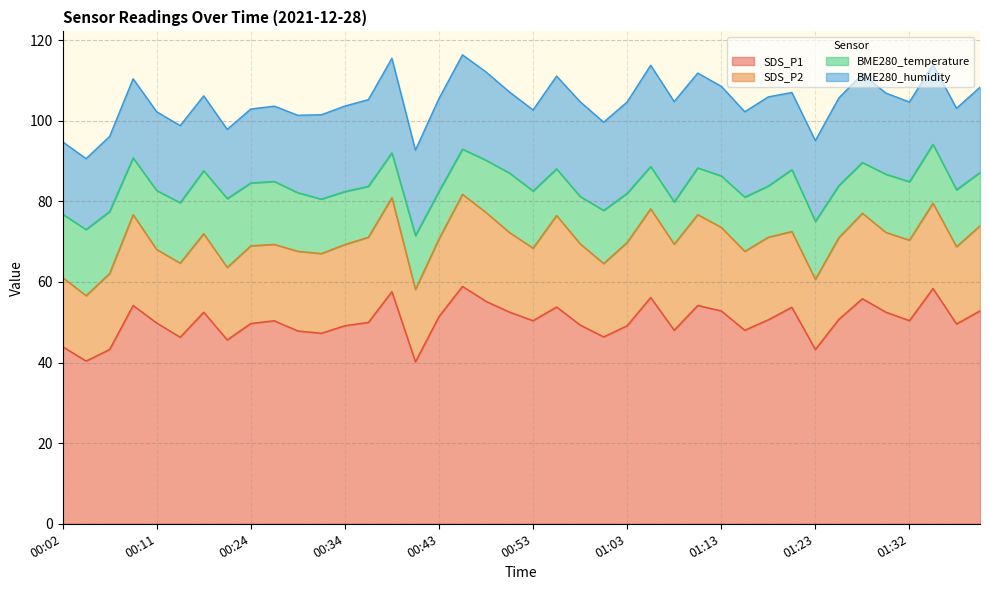

At which label is SDS_P1 closest to 49?

00:34